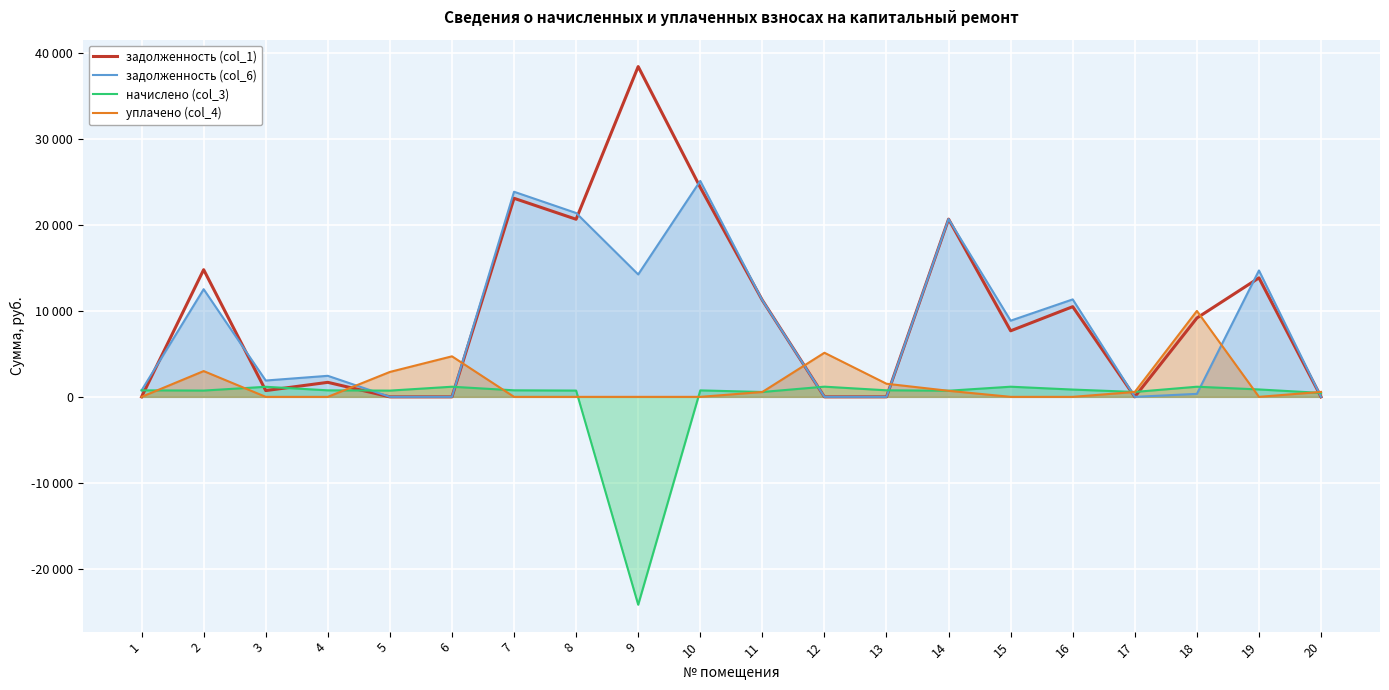

Which series has the largest total across all categories?

задолженность (col_1)